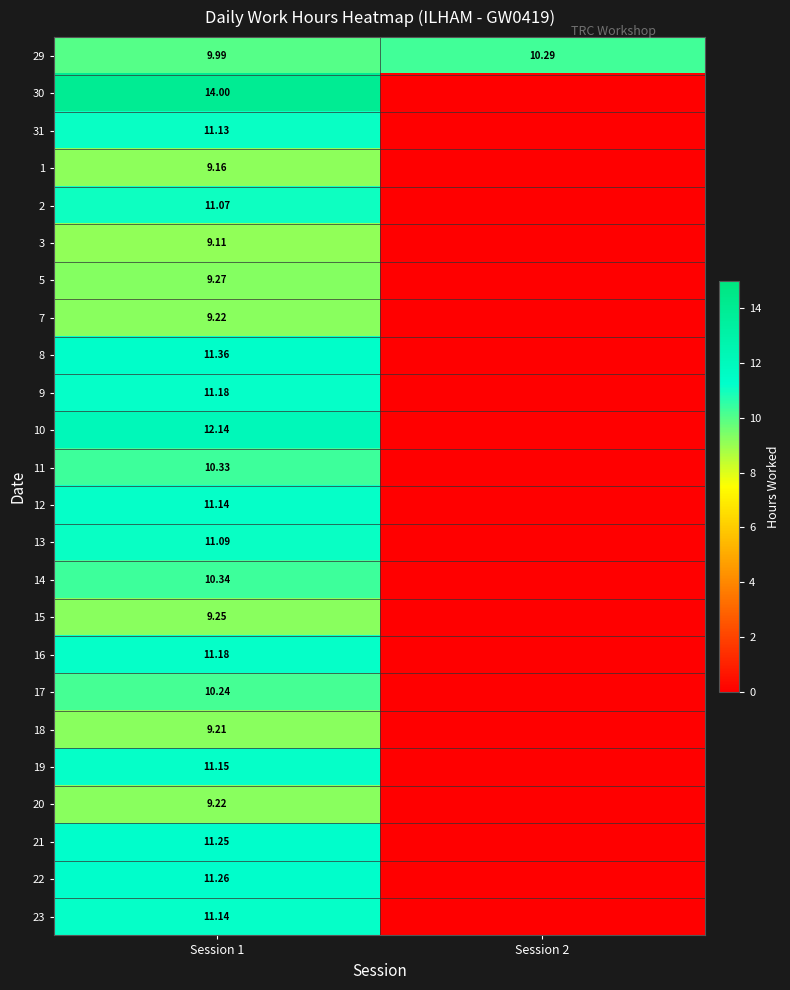

True or false: 2 has a value of 17.2 at Session 1.

False